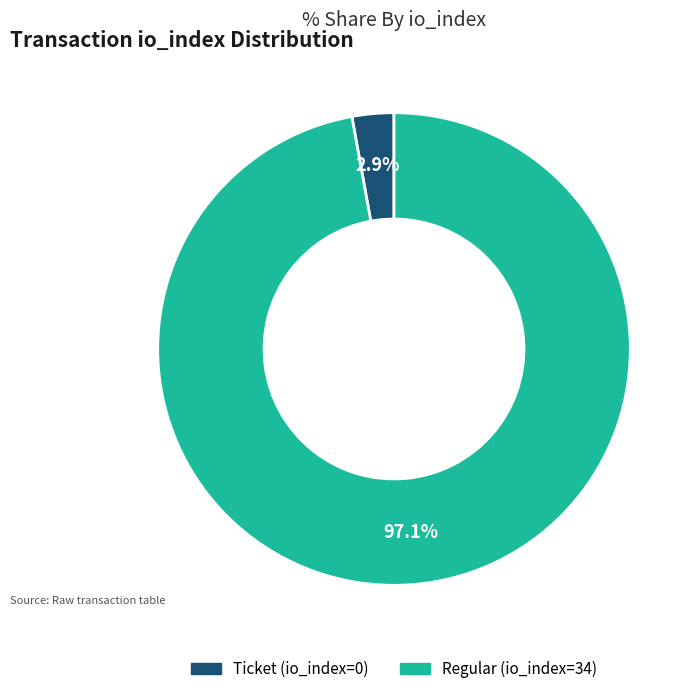

How many segments does this pie chart have?

2